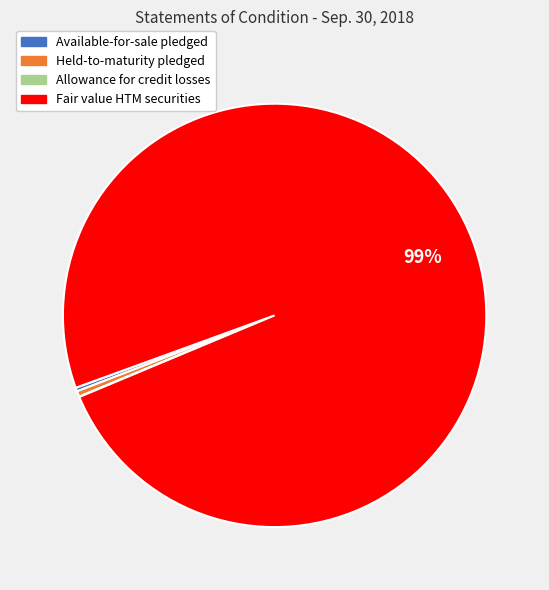

Is there a majority slice in this chart?

Yes